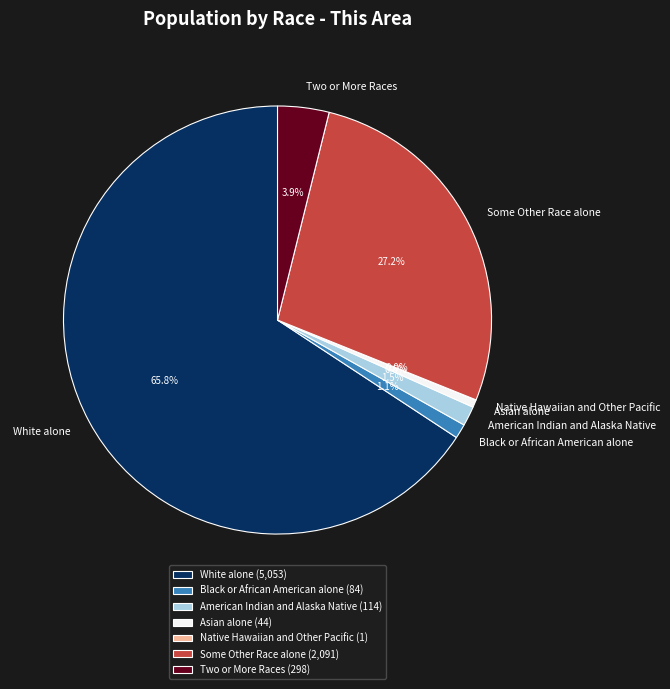

True or false: American Indian and Alaska Native accounts for 12% of the total.

False